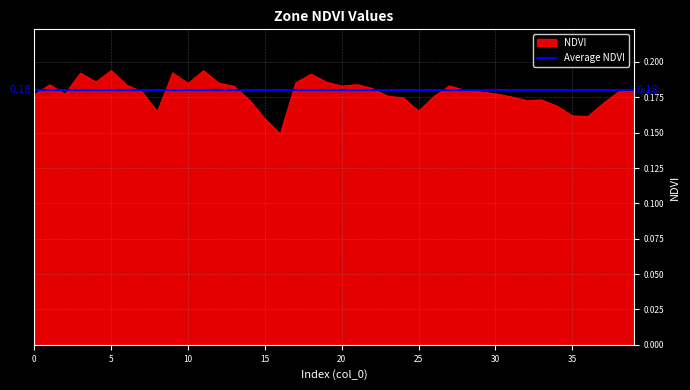

Rank the series by their maximum value, from lowest to highest.

Average NDVI, NDVI